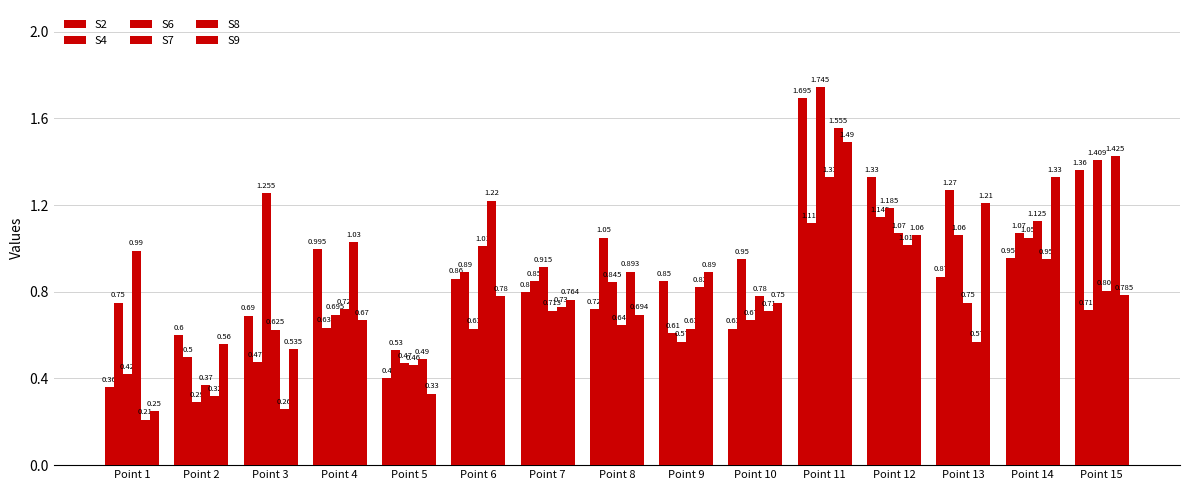

The S2 series shows 0.9 at Point 6. True or false?

True